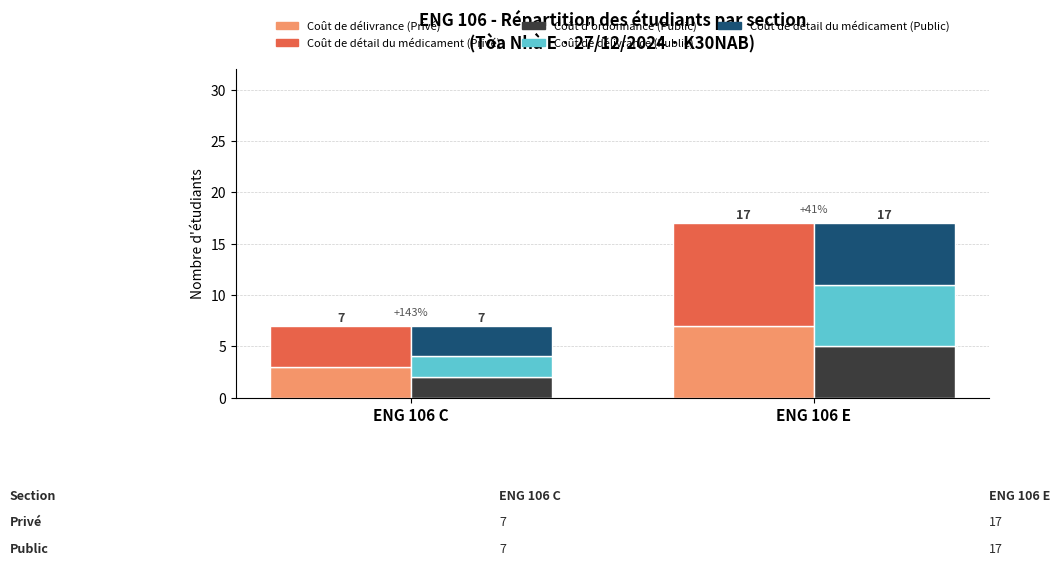

True or false: Coût de détail du médicament (Public) has a value of 6 at ENG 106 E.

True